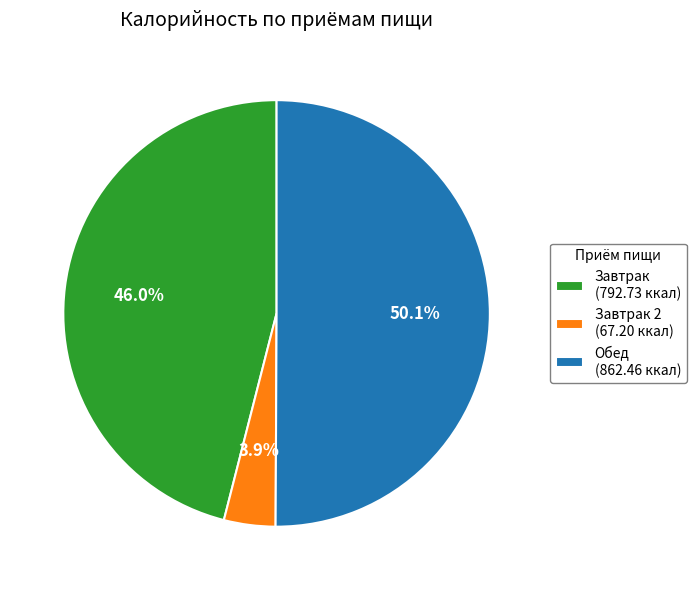

Rank the categories by value from lowest to highest.

Завтрак 2 (67.20 ккал), Завтрак (792.73 ккал), Обед (862.46 ккал)